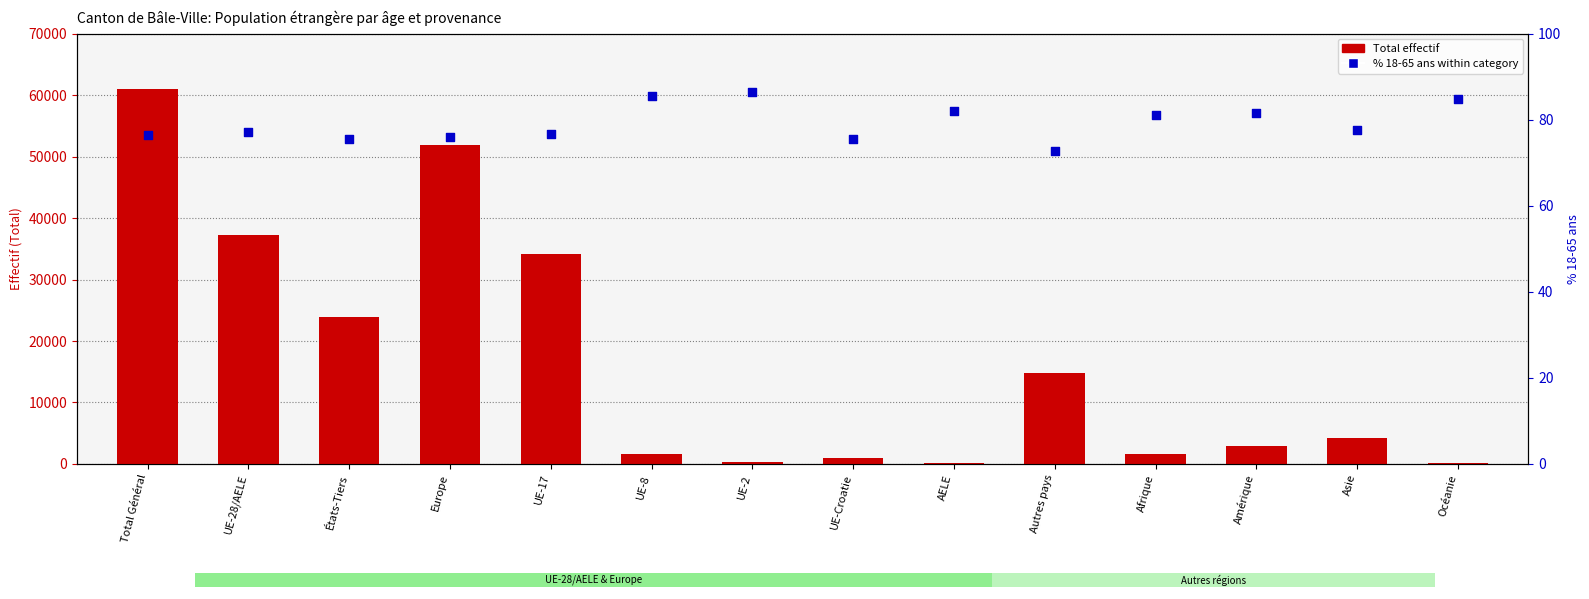

What is the total value across all series at Autres pays?

14844.7